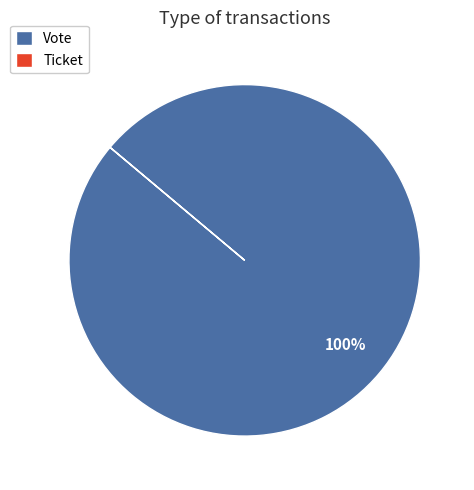

Which slice is the largest?

Vote